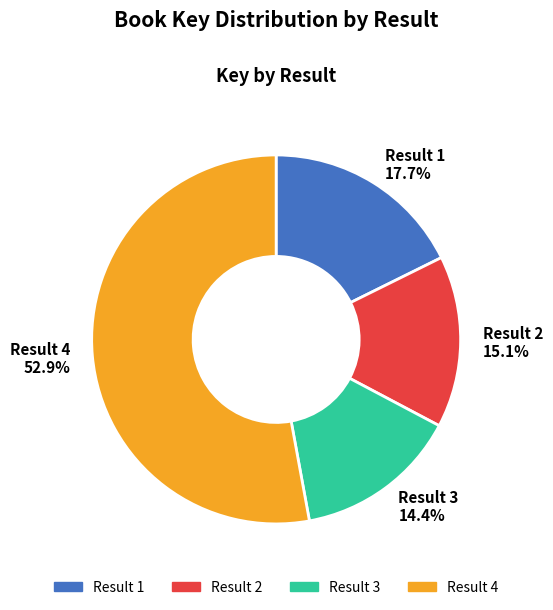

What is the ratio of the value at Result 3 14.4% to the value at Result 2 15.1%?

1.0